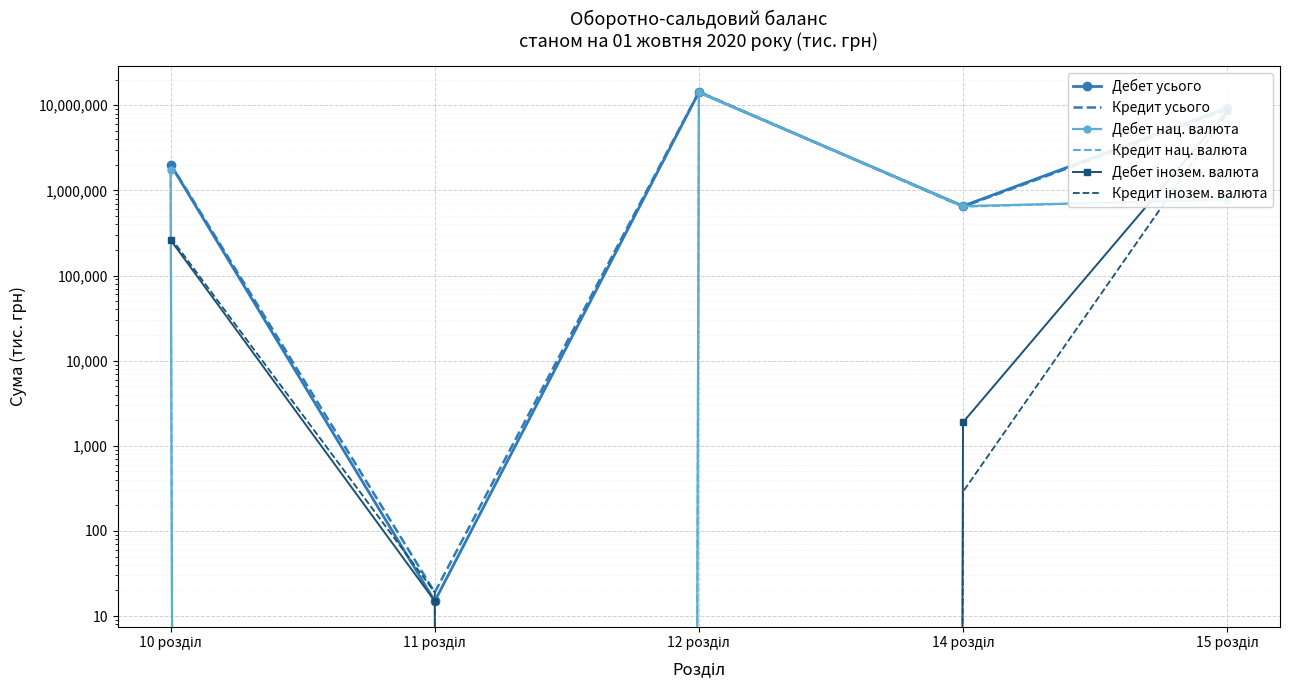

What is the difference between the second highest and minimum values in the Кредит нац. валюта series?

1763416